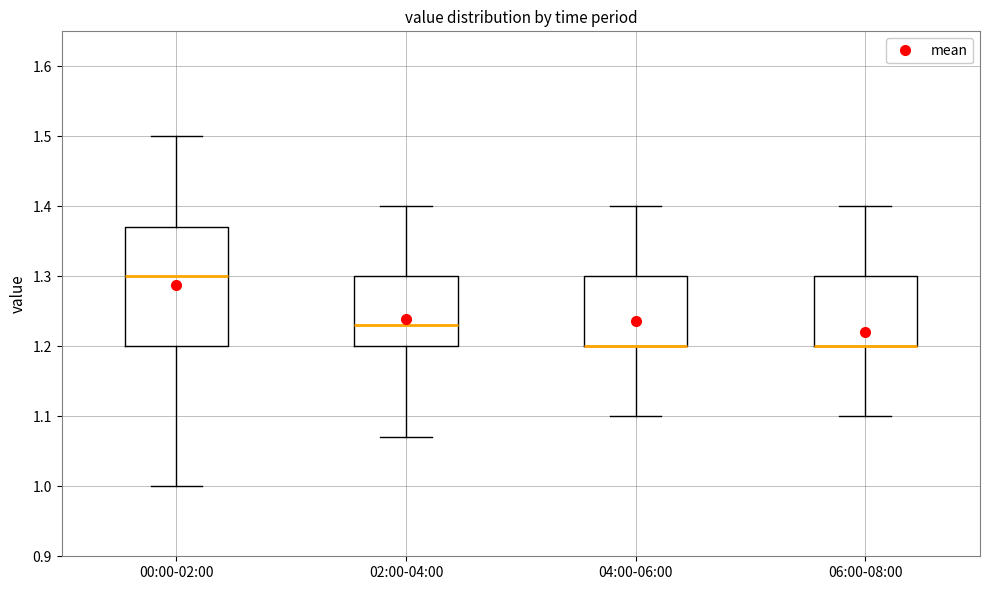

Comparing the boxes themselves (not the whiskers), which one is the tallest?

00:00-02:00